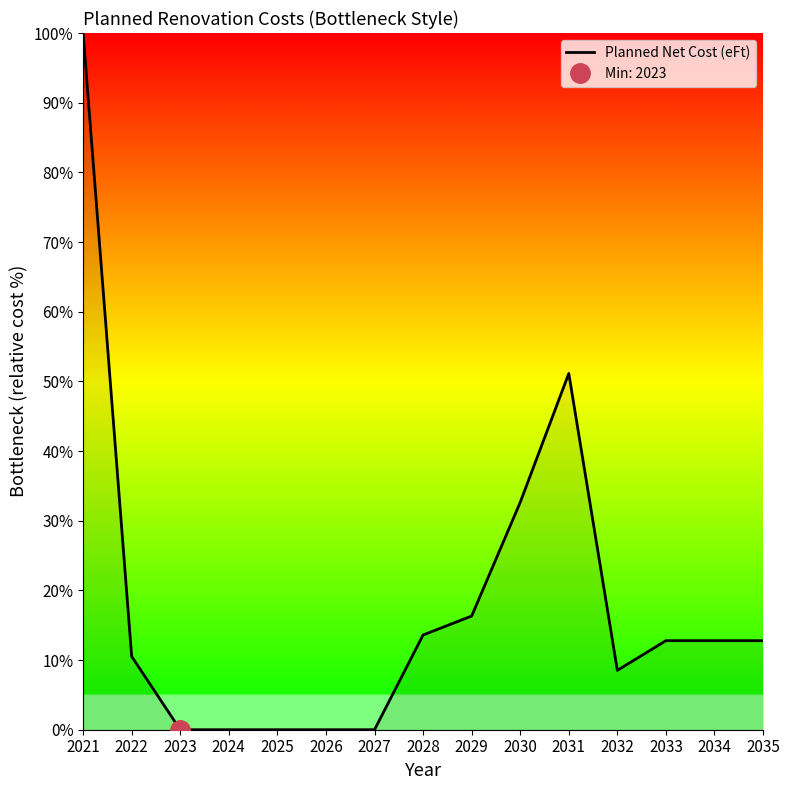

What is the maximum value shown in the chart?

100.0